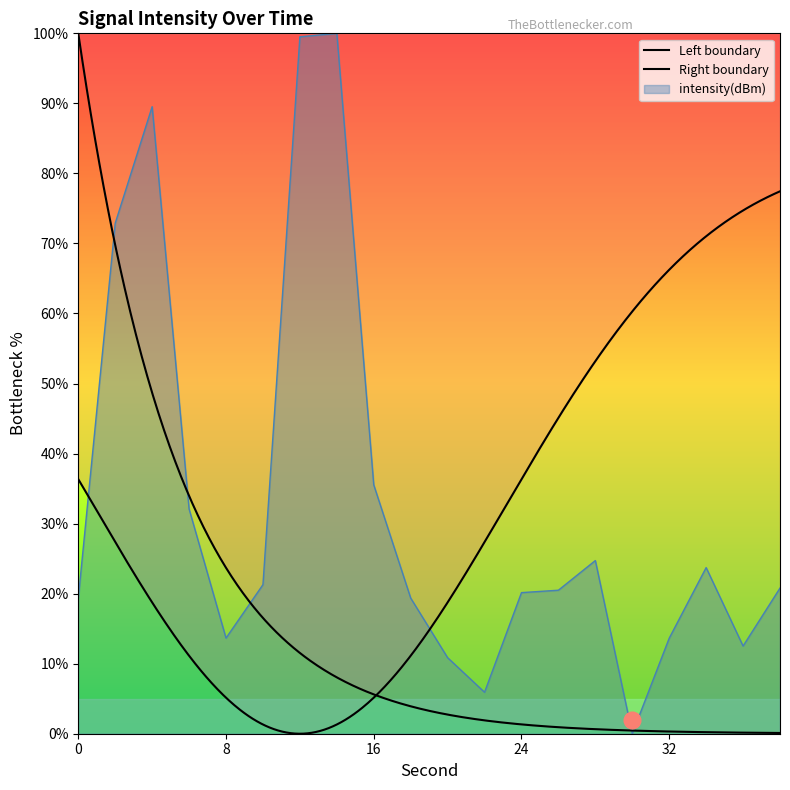

Reading left to right, what are all the values shown in this chart?

0=19.3	2=72.9	4=89.5	6=32.1	8=13.7	10=21.3	12=99.5	14=100.0	16=35.5	18=19.4	20=10.9	22=5.9	24=20.1	26=20.5	28=24.7	30=0.0	32=13.6	34=23.7	36=12.5	38=20.8